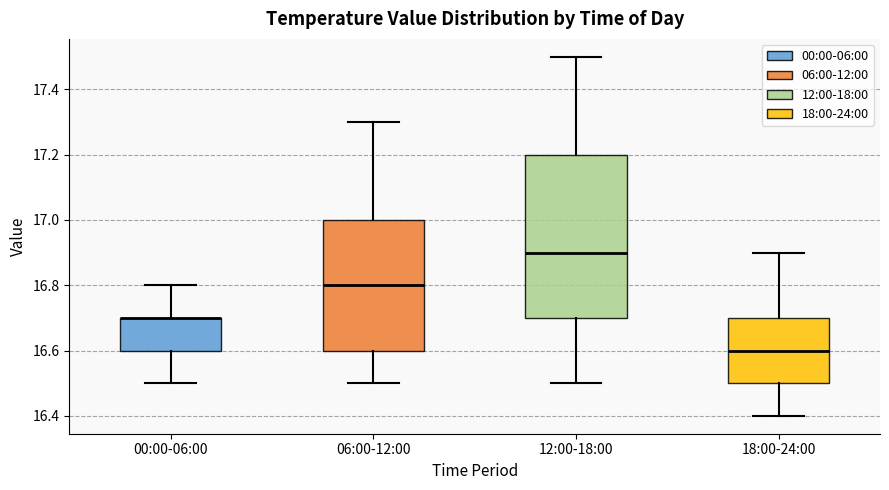

Reading left to right, read every box against the y-axis: the position of its median line, the range the box covers, and the ends of its whiskers. The values are not printed on the chart, so give them approximately, as read against the axis.

00:00-06:00: median 16.7 (drawn on the box's upper edge), box 16.6 to 16.7, whiskers 16.5 to 16.8
06:00-12:00: median 16.8, box 16.6 to 17.0, whiskers 16.5 to 17.3
12:00-18:00: median 16.9, box 16.7 to 17.2, whiskers 16.5 to 17.5
18:00-24:00: median 16.6, box 16.5 to 16.7, whiskers 16.4 to 16.9